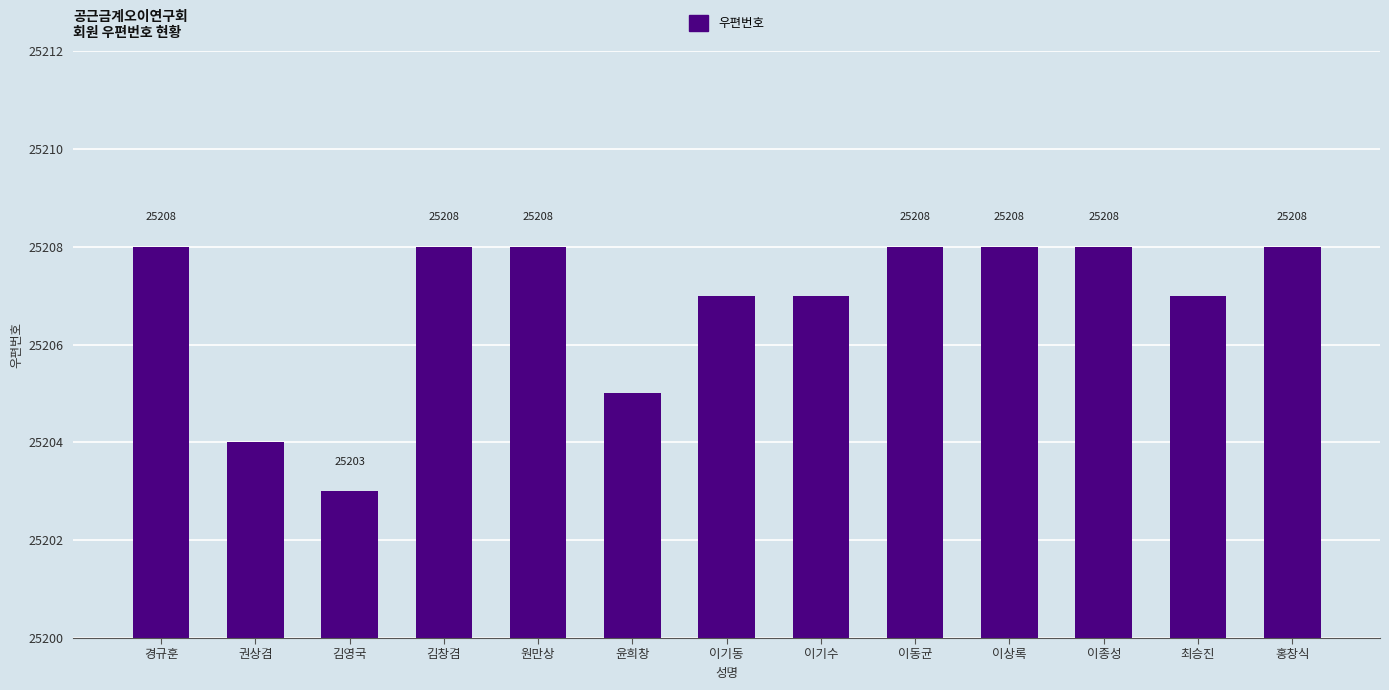

Which label corresponds to the smallest value in the chart?

김영국